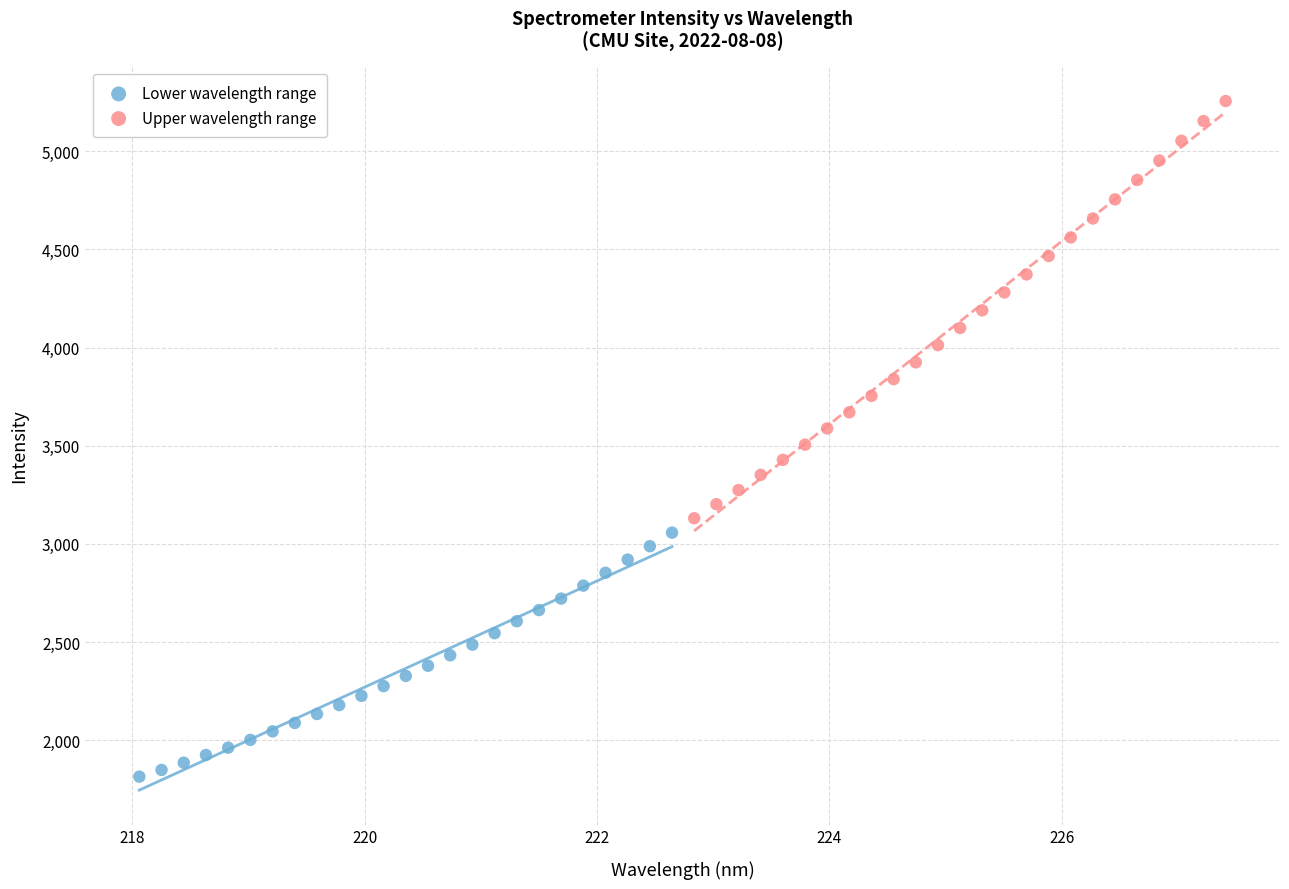

Which series has the widest spread of Y values?

Upper wavelength range